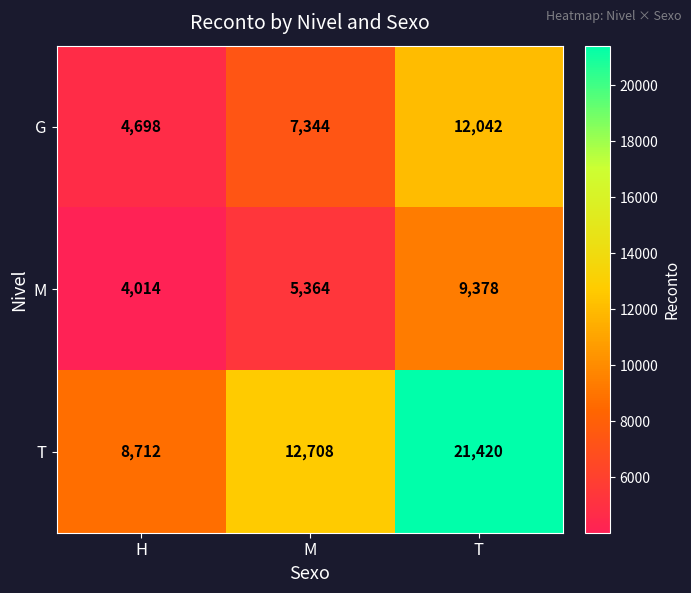

At how many categories does at least one series exceed 15355?

1